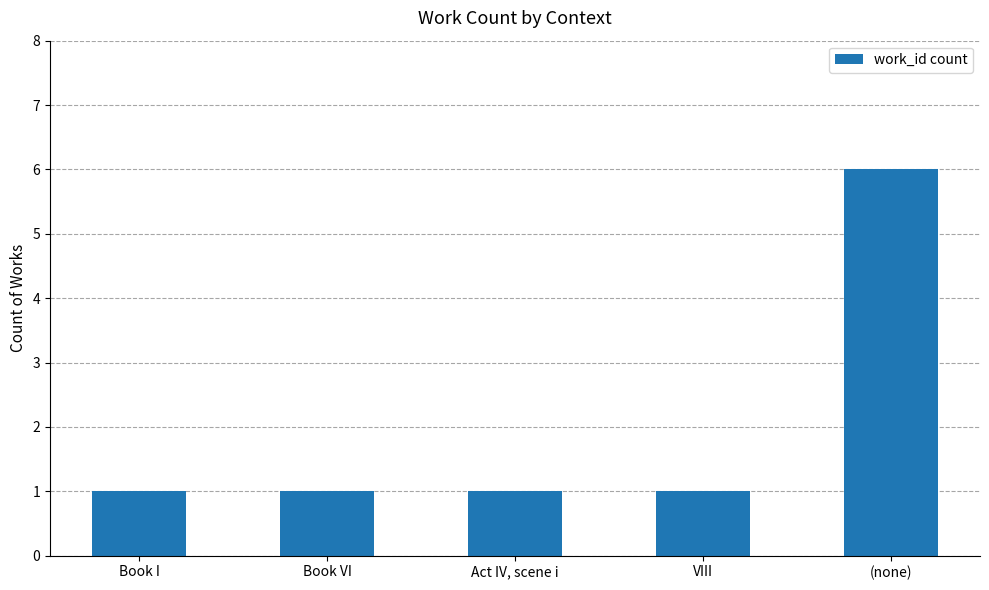

What is the ratio of the value at (none) to the value at Act IV, scene i?

6.0